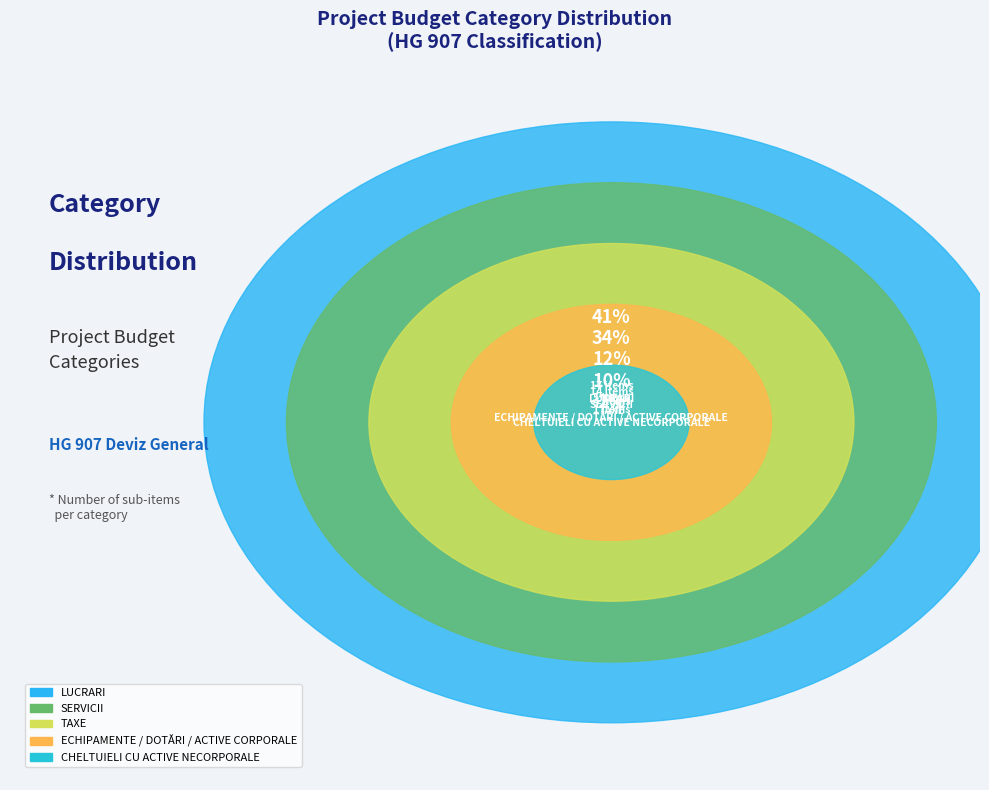

Is there any slice that represents more than half of the pie?

No